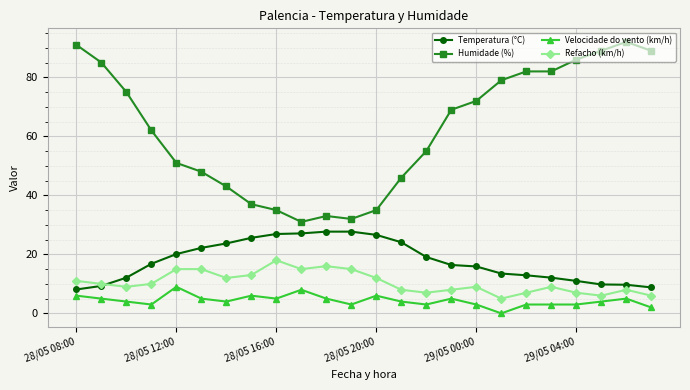

What is the sum of all Humidade (%) values?

1499.0